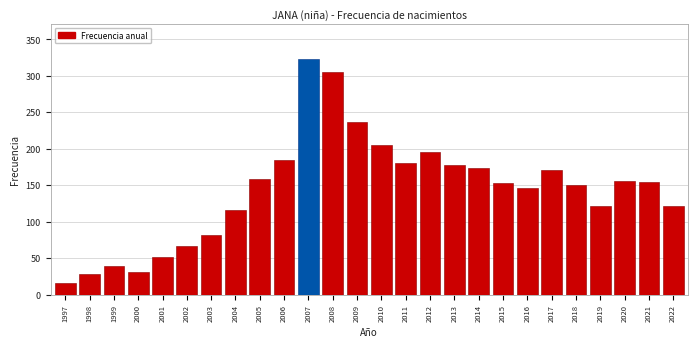

What is the value of the 9th bar from the left?

159